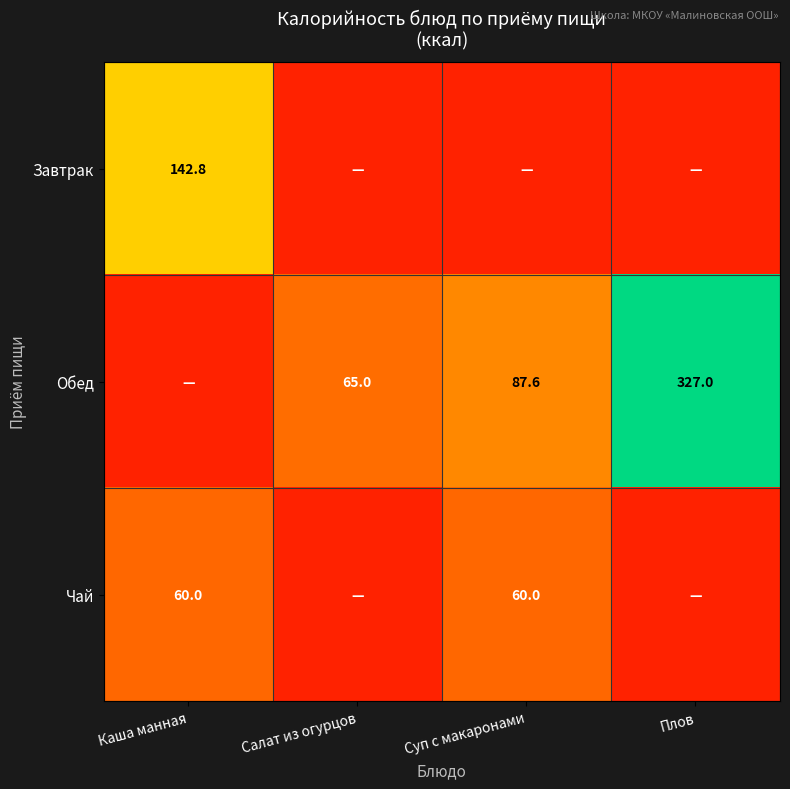

True or false: Обед has a value of 41.3 at Салат из огурцов.

False